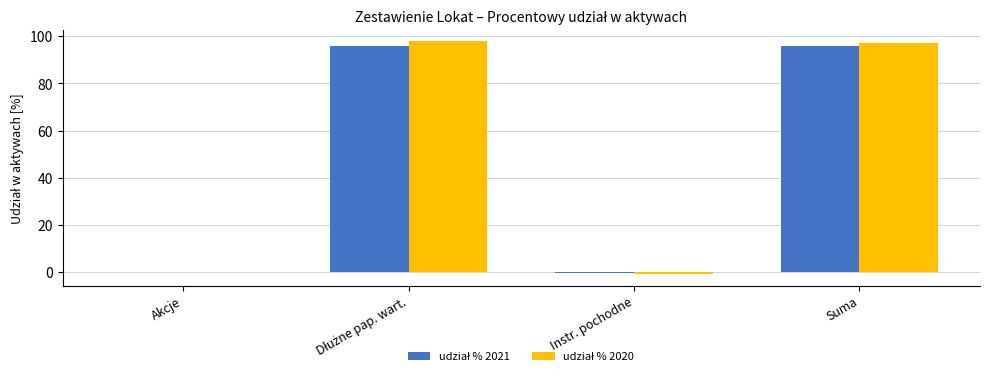

What is the total value across all series at Suma?

192.8